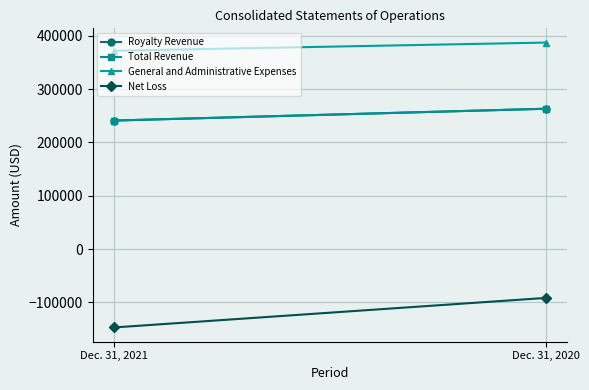

What is the spread (max minus min) of values at Dec. 31, 2020?

478919